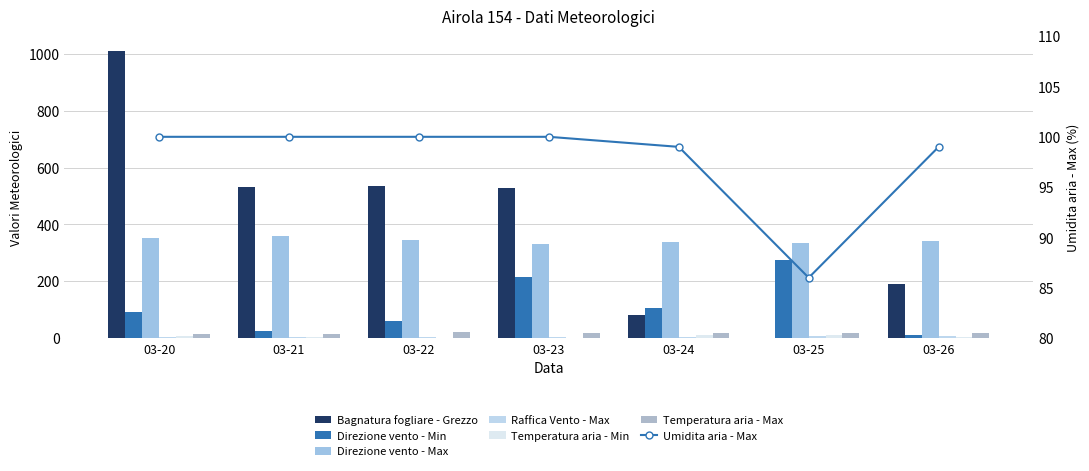

True or false: Raffica Vento - Max has a value of 3.1 at 03-22.

True